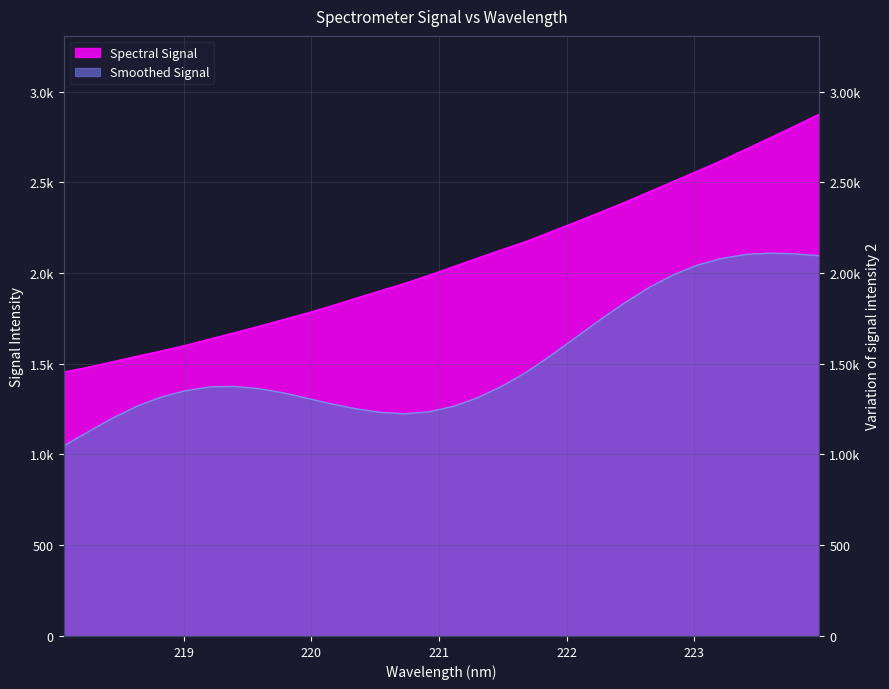

How many data points does each series have?

32